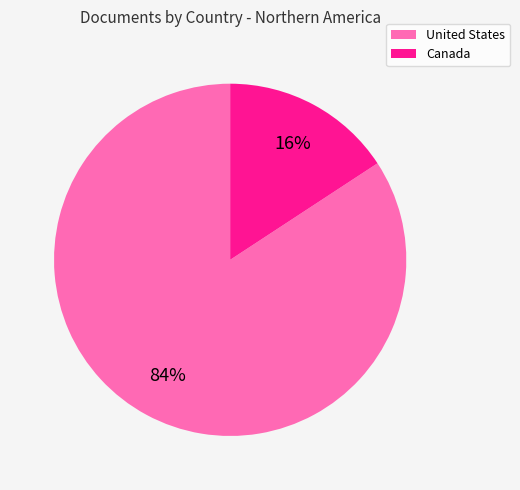

Count the number of slices in the pie.

2